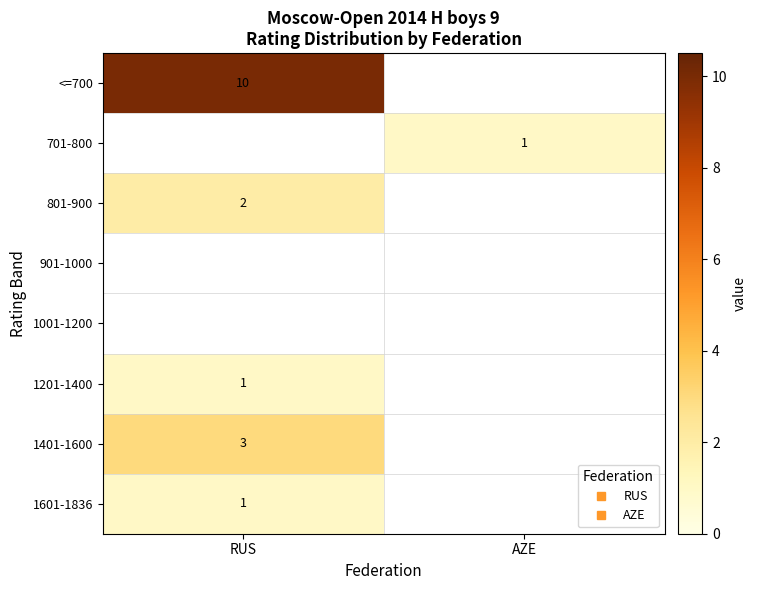

Which series has the widest spread of values?

<=700